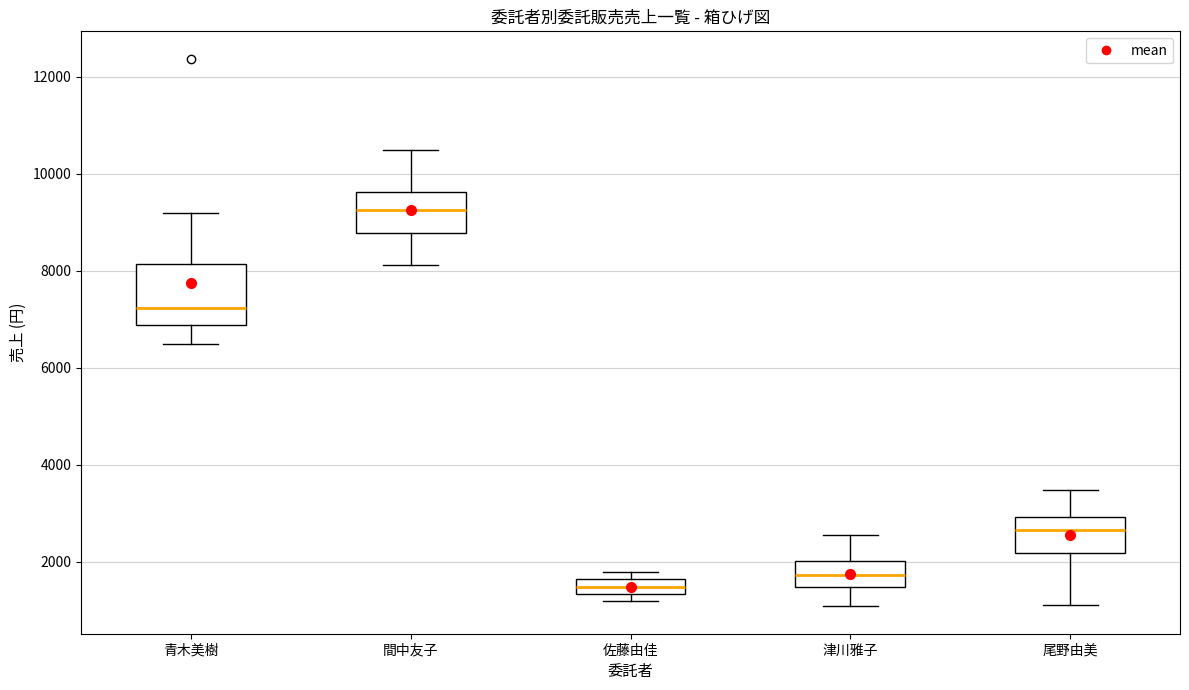

Reading left to right, transcribe this box plot: for each box, give where its median line is, the range the box spans, and where its two whiskers end, as read against the y-axis. The values are not printed on the chart, so give them approximately, as read against the axis.

青木美樹: median 7200, box 6800 to 8200, whiskers 6600 to 9200
間中友子: median 9200, box 8800 to 9600, whiskers 8200 to 10600
佐藤由佳: median 1400 (inside the box), box 1400 to 1600, whiskers 1200 to 1800
津川雅子: median 1800, box 1400 to 2000, whiskers 1000 to 2600
尾野由美: median 2600, box 2200 to 3000, whiskers 1200 to 3400